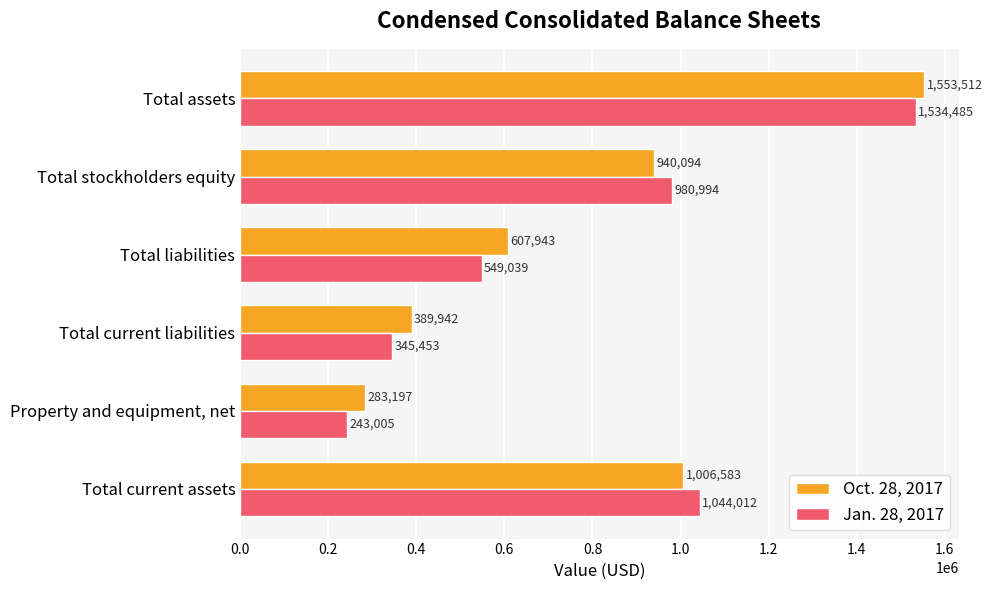

Rank the categories by Oct. 28, 2017 value from highest to lowest.

Total assets, Total current assets, Total stockholders equity, Total liabilities, Total current liabilities, Property and equipment, net